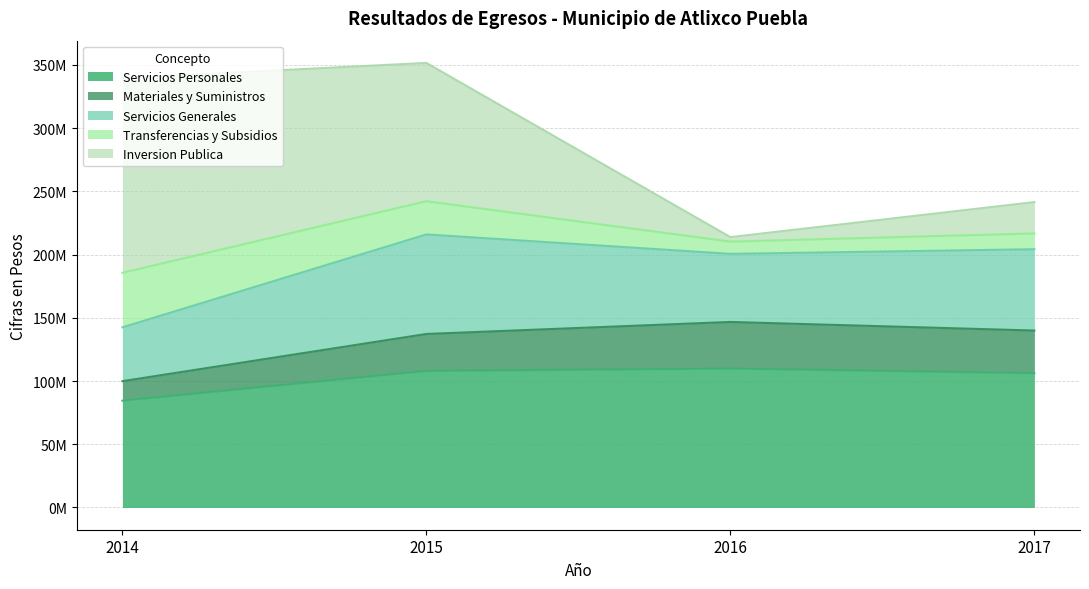

Does the chart display data point markers on the line(s)?

No